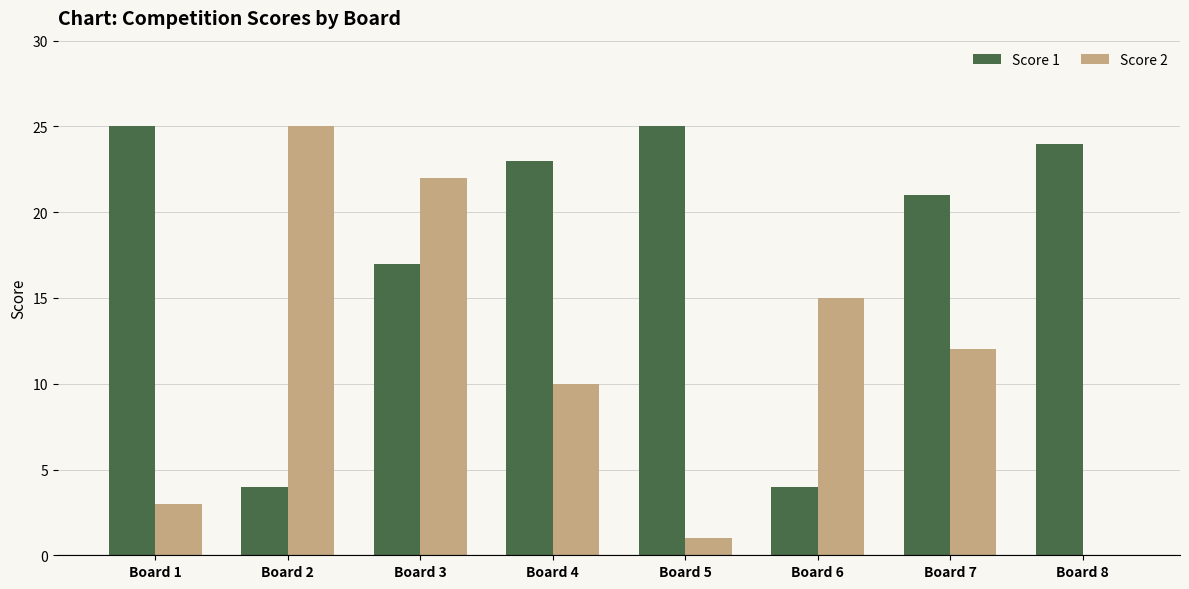

At which label does Score 1 first exceed 23?

Board 1